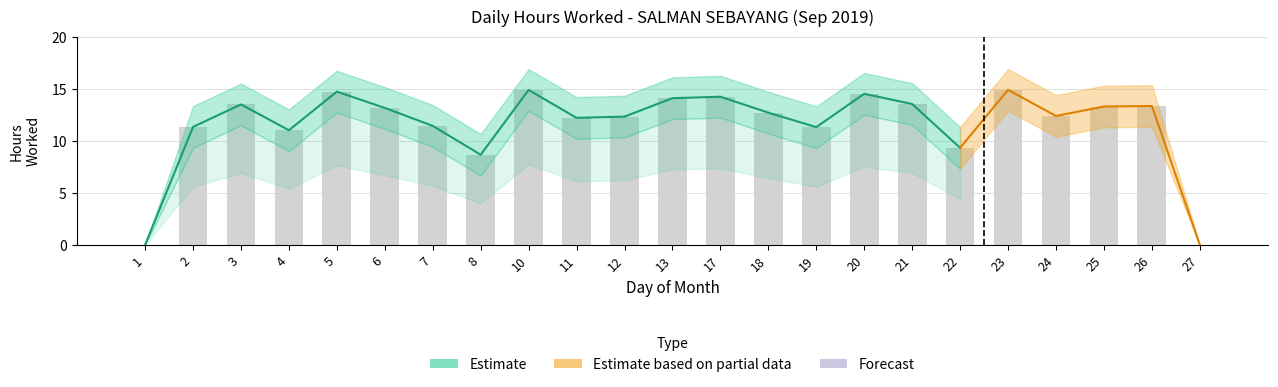

The value of Lower Bound at 23 is 19.8. True or false?

False